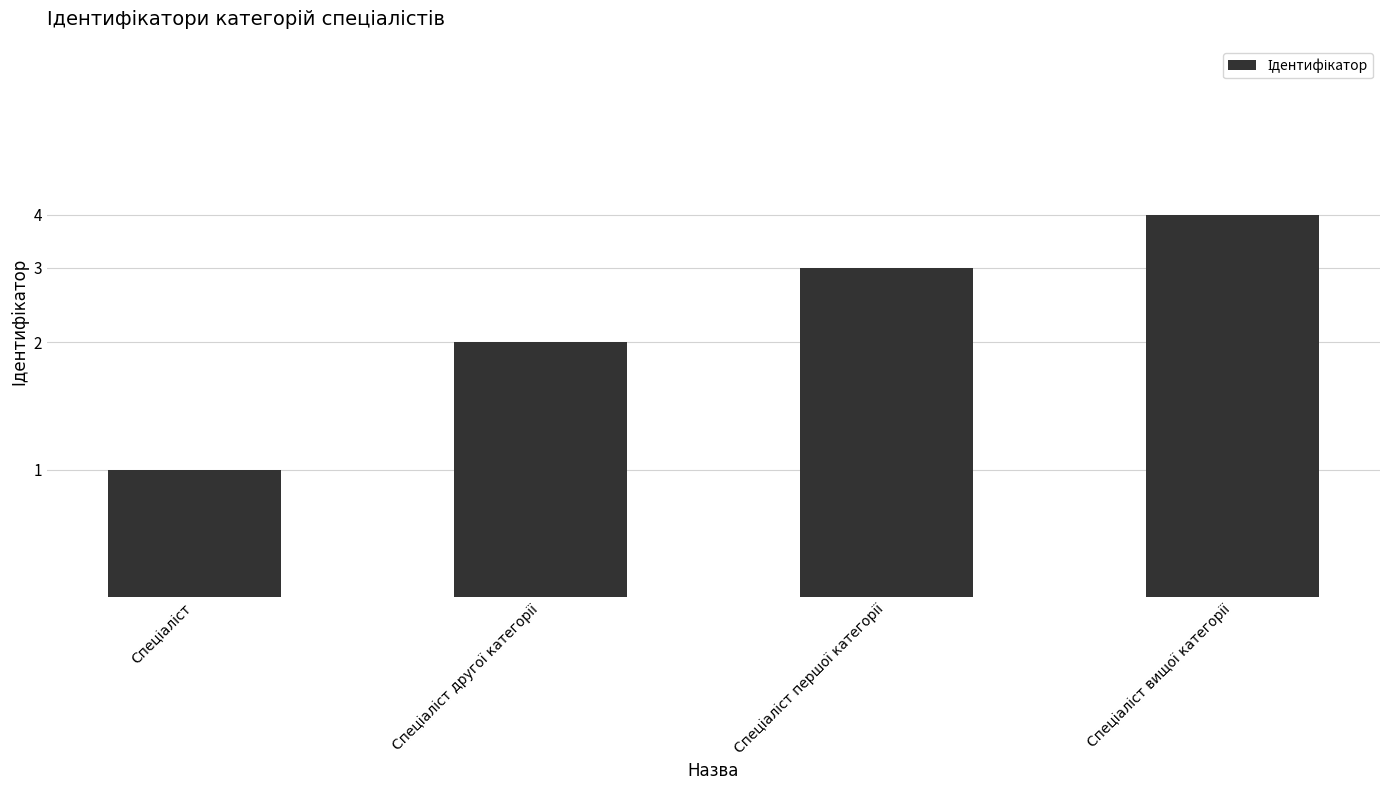

Where does the data first go above 3?

Спеціаліст вищої категорії